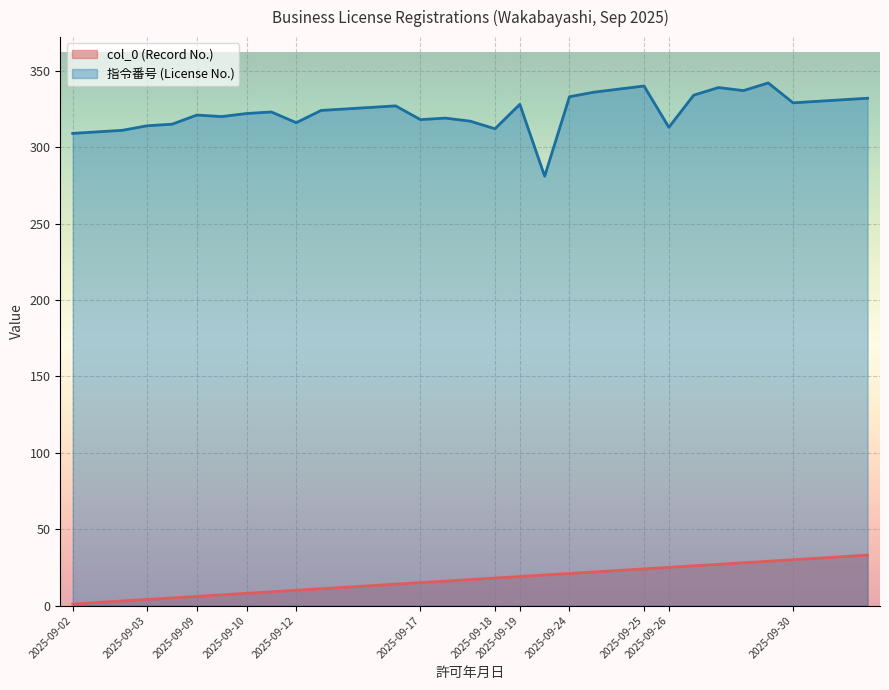

Which series has the largest total across all categories?

license_number